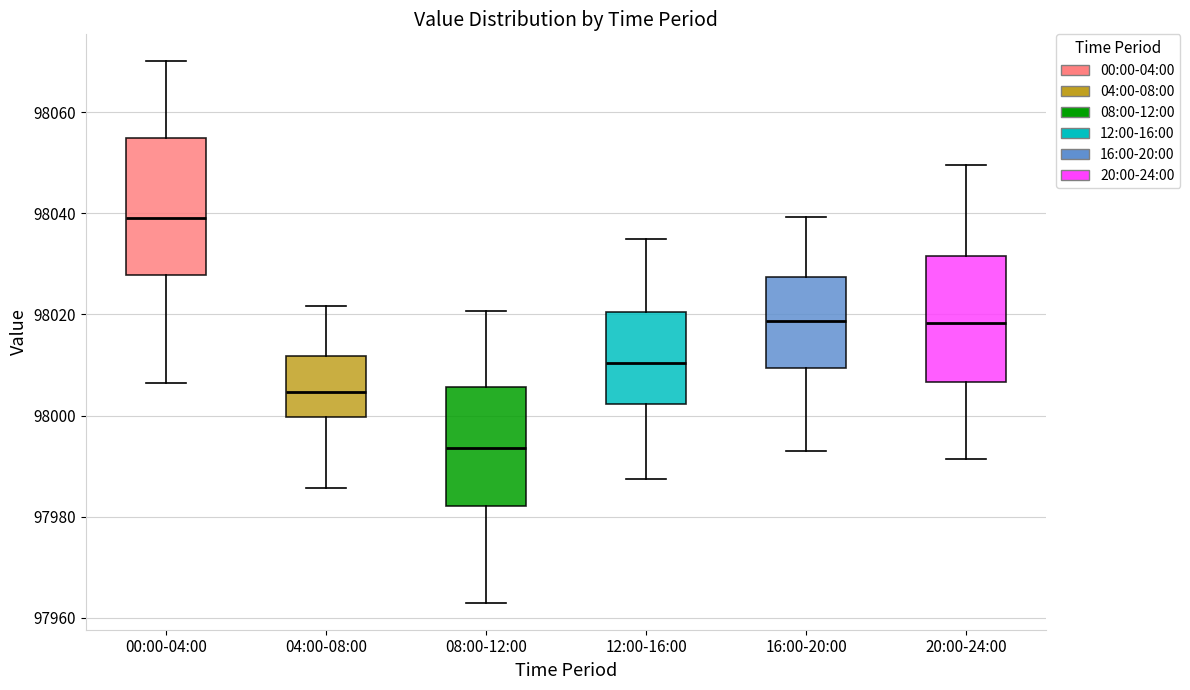

Reading left to right, transcribe this box plot: for each box, give where its median line is, the range the box spans, and where its two whiskers end, as read against the y-axis. The values are not printed on the chart, so give them approximately, as read against the axis.

00:00-04:00: median 98040, box 98028 to 98054, whiskers 98006 to 98070
04:00-08:00: median 98004, box 98000 to 98012, whiskers 97986 to 98022
08:00-12:00: median 97994, box 97982 to 98006, whiskers 97964 to 98020
12:00-16:00: median 98010, box 98002 to 98020, whiskers 97988 to 98036
16:00-20:00: median 98018, box 98010 to 98028, whiskers 97994 to 98040
20:00-24:00: median 98018, box 98006 to 98032, whiskers 97992 to 98050